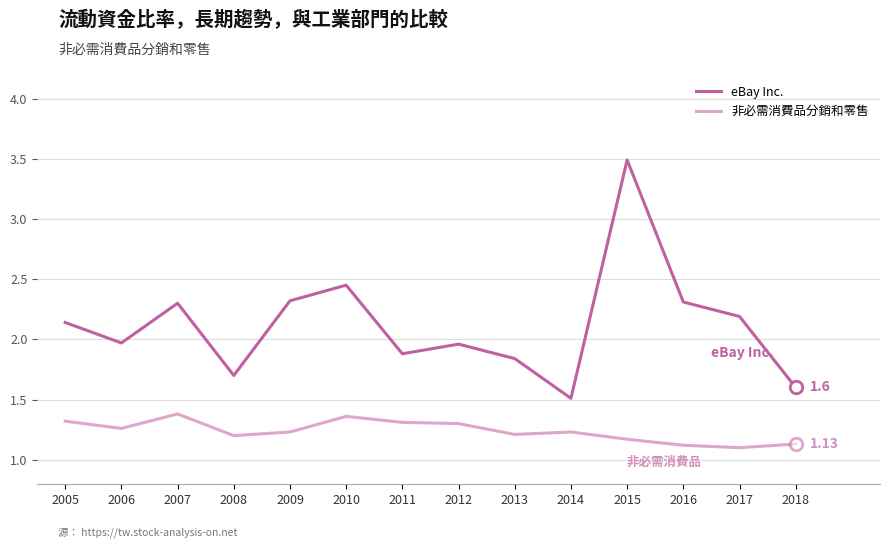

True or false: eBay Inc. and 非必需消費品分銷和零售 cross at least once.

False